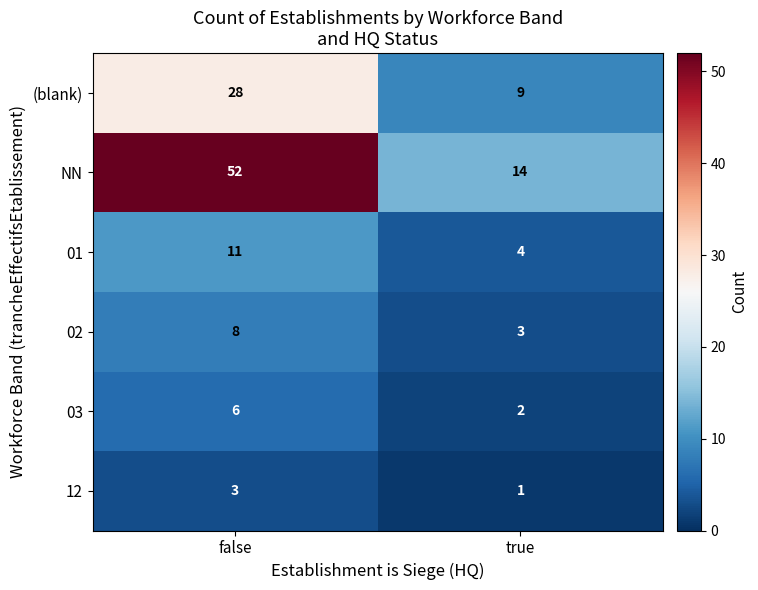

Reading left to right, what are all the values shown in this chart?

(blank): false=28	true=9
NN: false=52	true=14
01: false=11	true=4
02: false=8	true=3
03: false=6	true=2
12: false=3	true=1